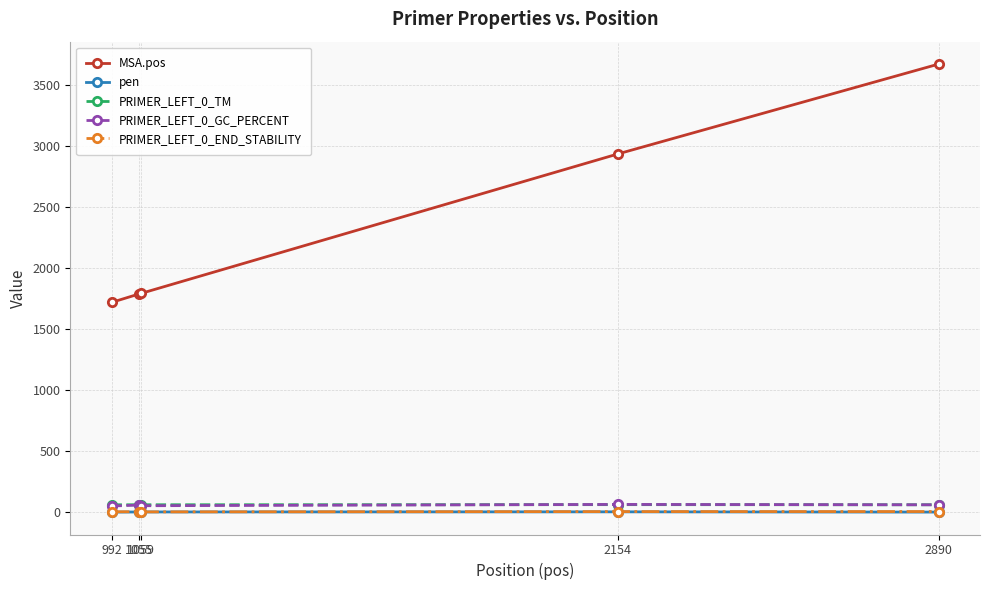

What is the greatest value displayed?

3670.0